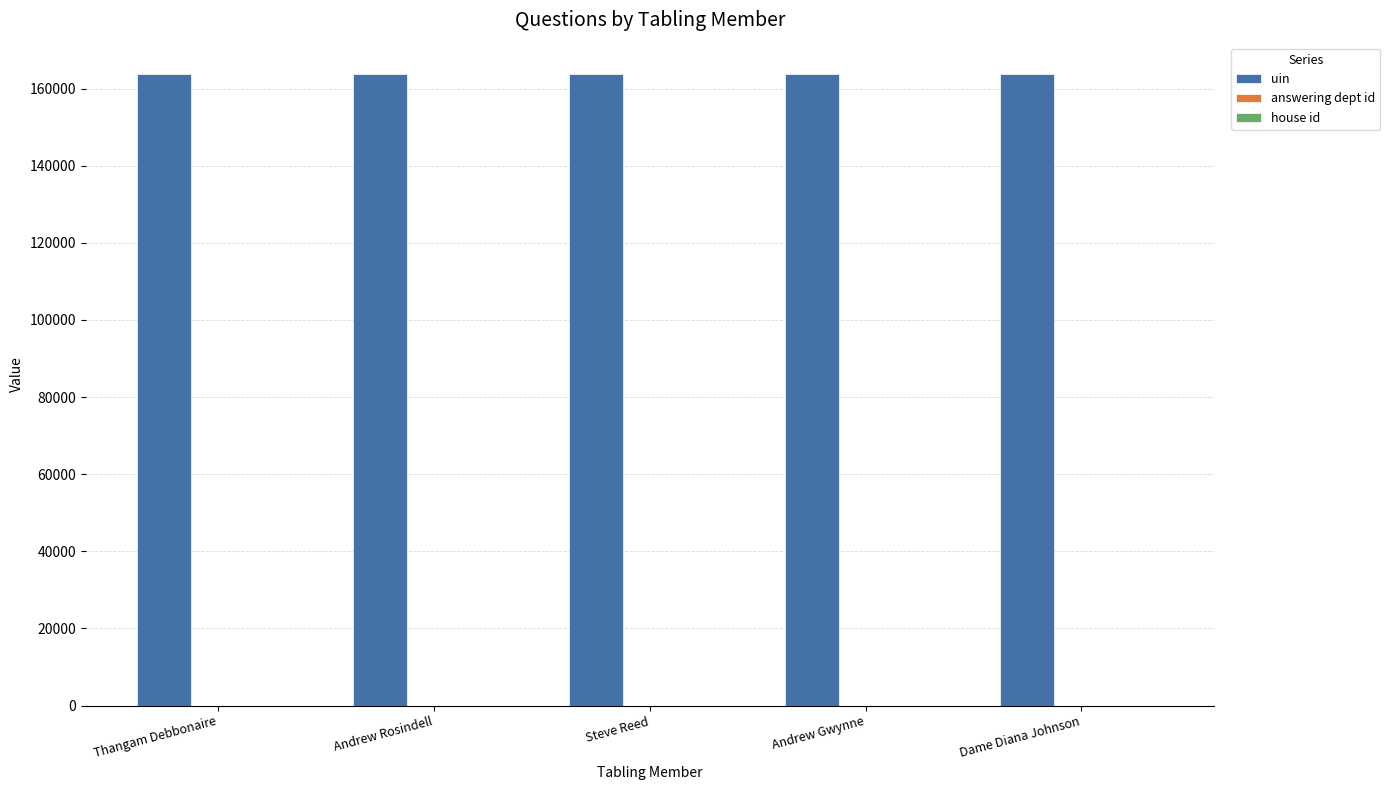

What is the highest value of the uin series?

163707